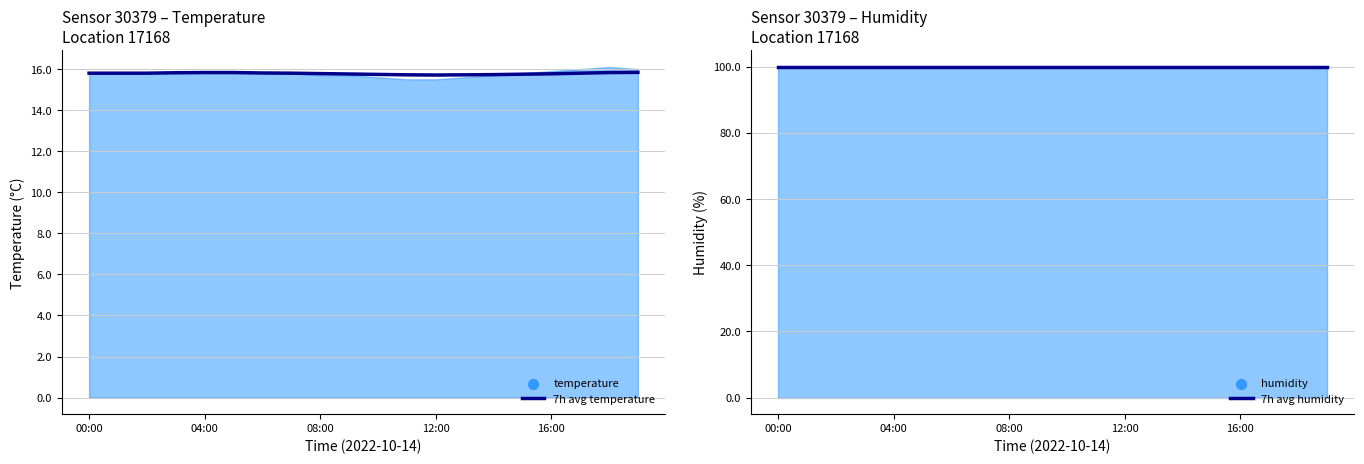

At how many categories does at least one series exceed 95?

20